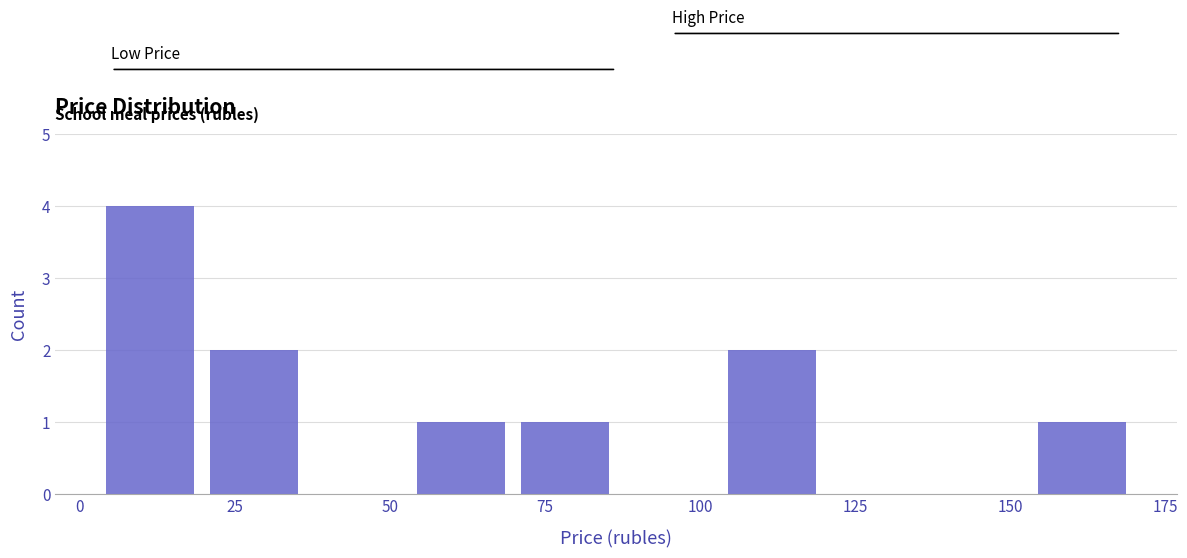

Around what value on the x-axis is the tallest bar? Give the approximate position of its centre, as read against the axis.

10